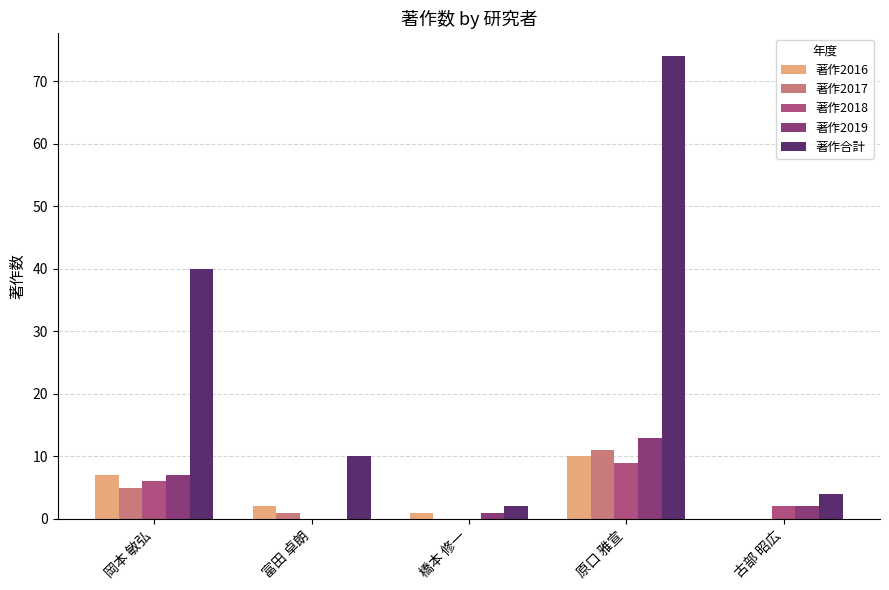

Reading left to right, extract all data points from this chart.

著作2016: 岡本 敏弘=7	富田 卓朗=2	橋本 修一=1	原口 雅宣=10	古部 昭広=0
著作2017: 岡本 敏弘=5	富田 卓朗=1	橋本 修一=0	原口 雅宣=11	古部 昭広=0
著作2018: 岡本 敏弘=6	富田 卓朗=0	橋本 修一=0	原口 雅宣=9	古部 昭広=2
著作2019: 岡本 敏弘=7	富田 卓朗=0	橋本 修一=1	原口 雅宣=13	古部 昭広=2
著作合計: 岡本 敏弘=40	富田 卓朗=10	橋本 修一=2	原口 雅宣=74	古部 昭広=4